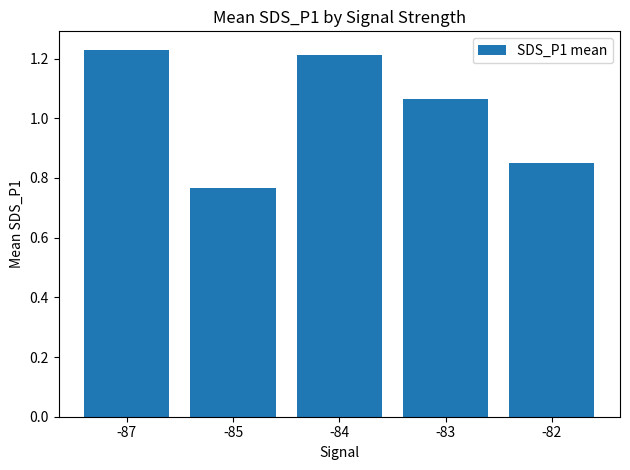

Where does the data first go above 1?

-87